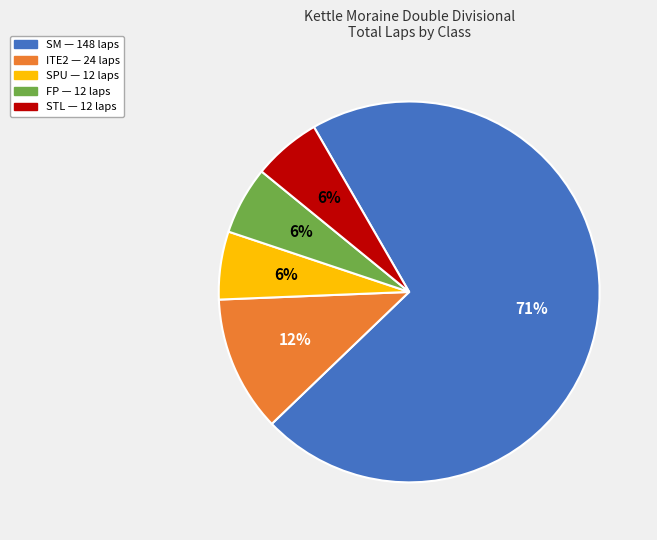

Does any single category account for the majority?

Yes